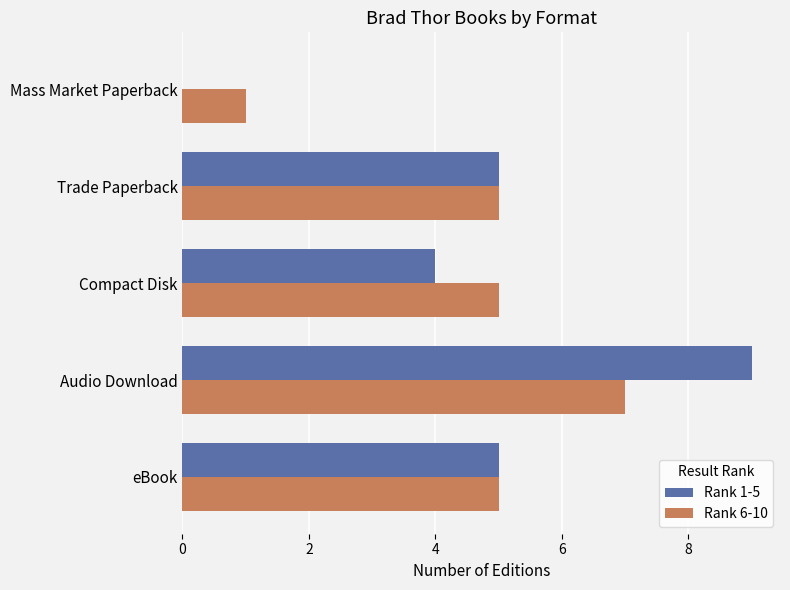

Is the value of Rank 1-5 at Mass Market Paperback greater than the value of Rank 6-10 at Mass Market Paperback?

No